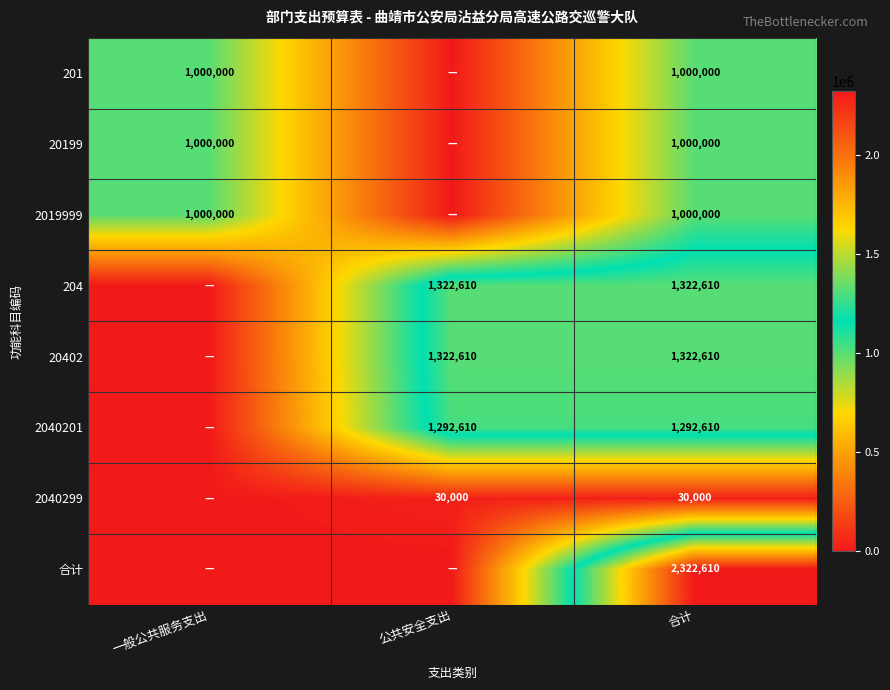

What is the sum of the 201 values at 一般公共服务支出 and 合计?

2000000